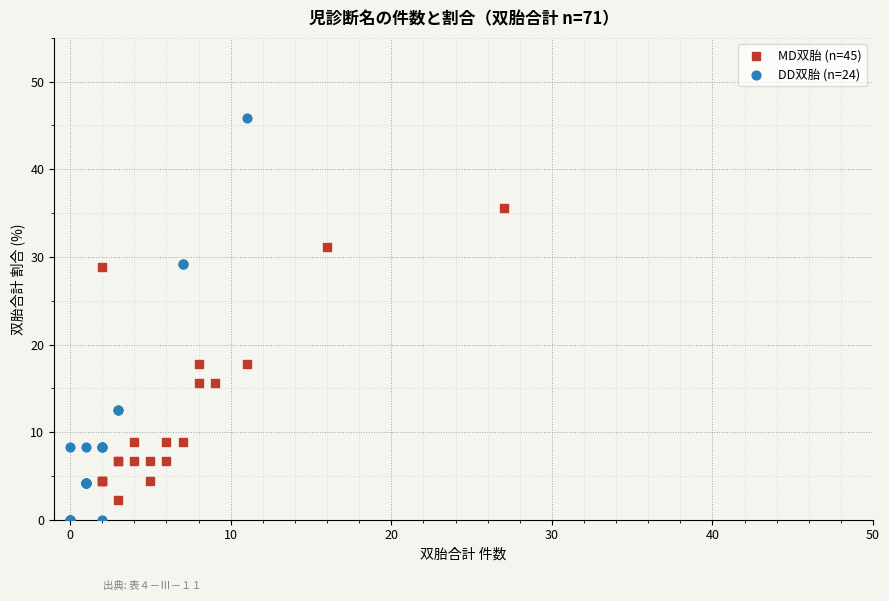

Which series has the largest Y range (max minus min)?

DD双胎 (n=24)